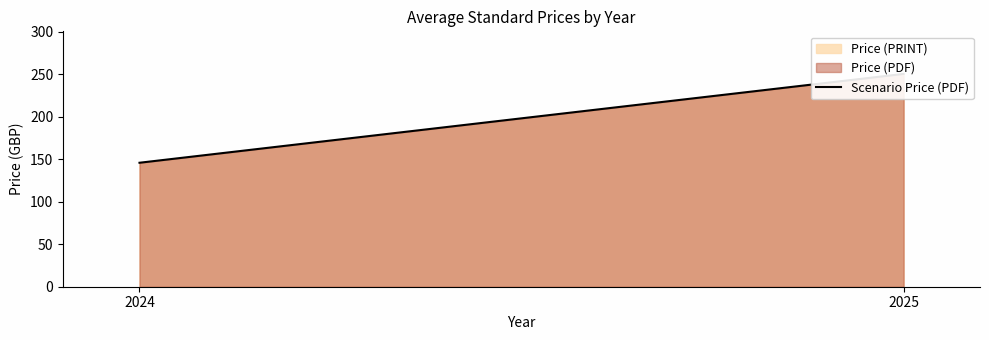

The value at 2024 is 43.3. True or false?

False